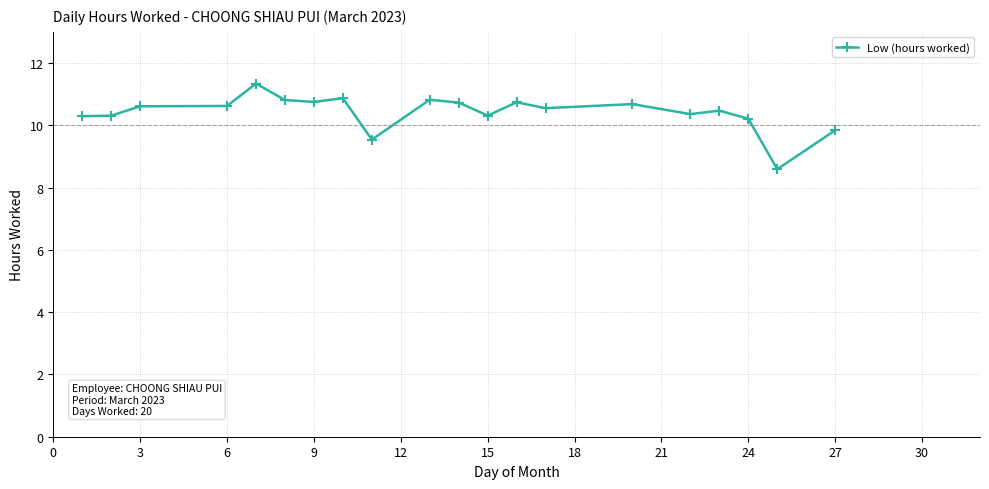

What is the value of the 15th point from the left?

10.7